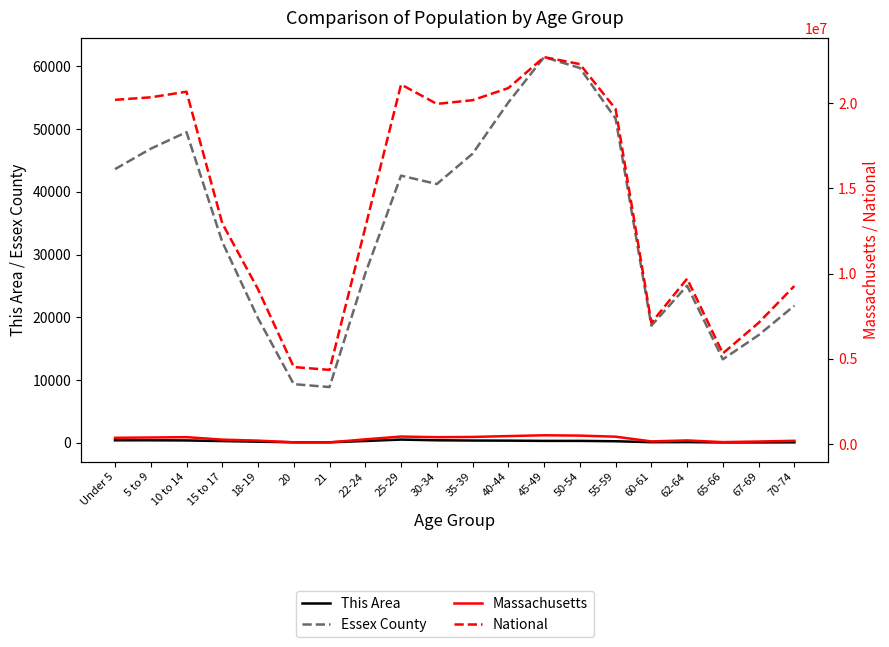

Where is the first local minimum for This Area?

21